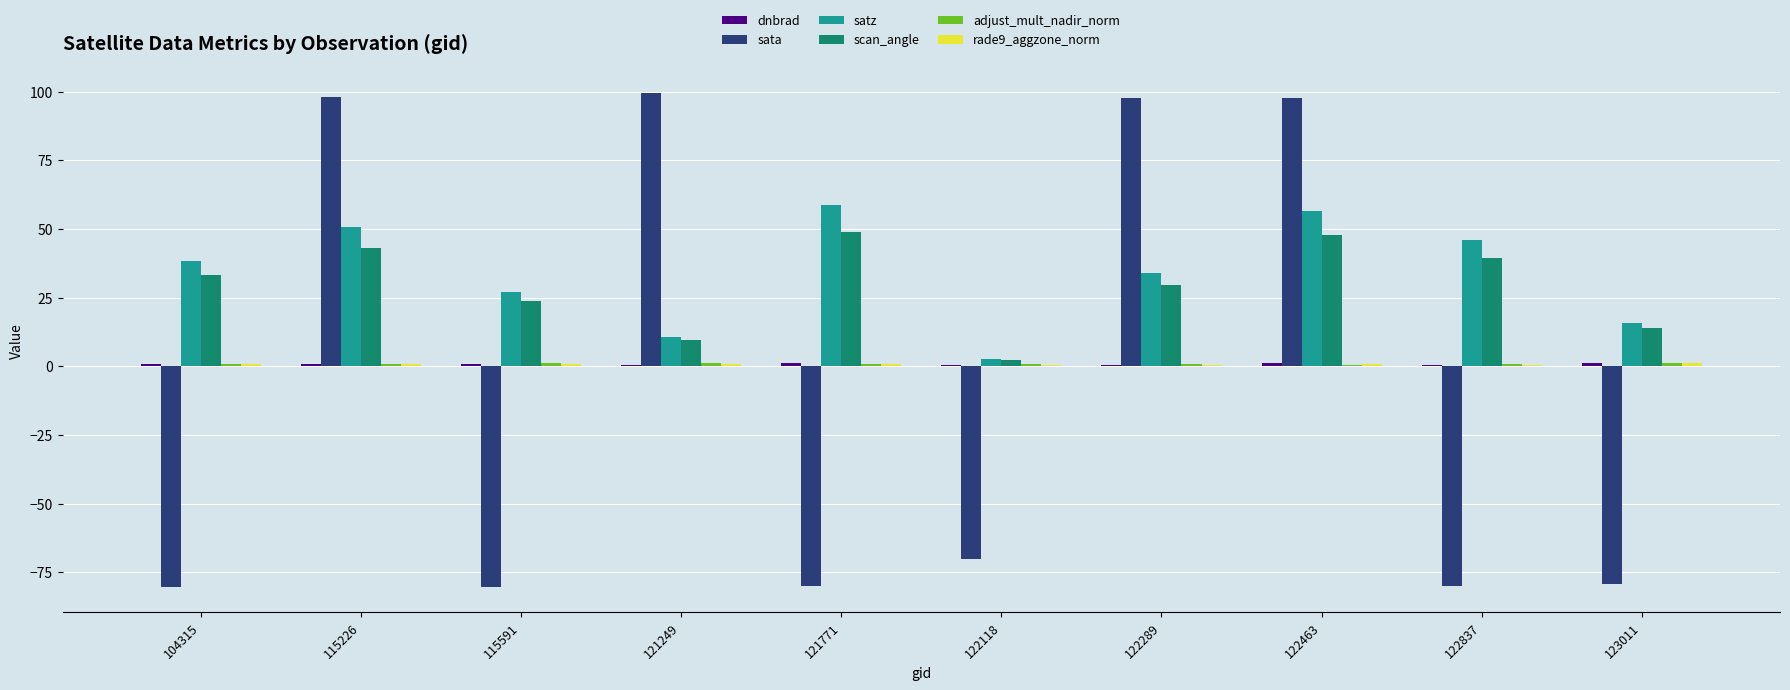

Between 115591 and 122289, which series saw the biggest shift?

sata